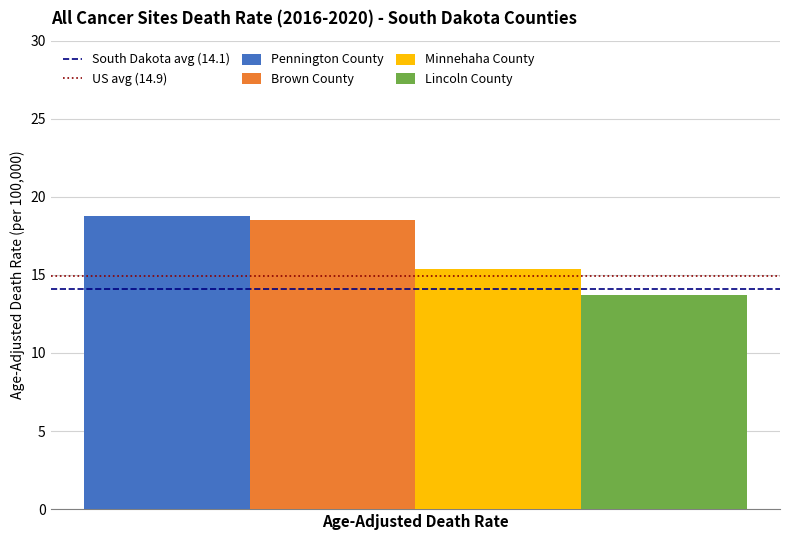

What is the smallest value displayed?

13.7